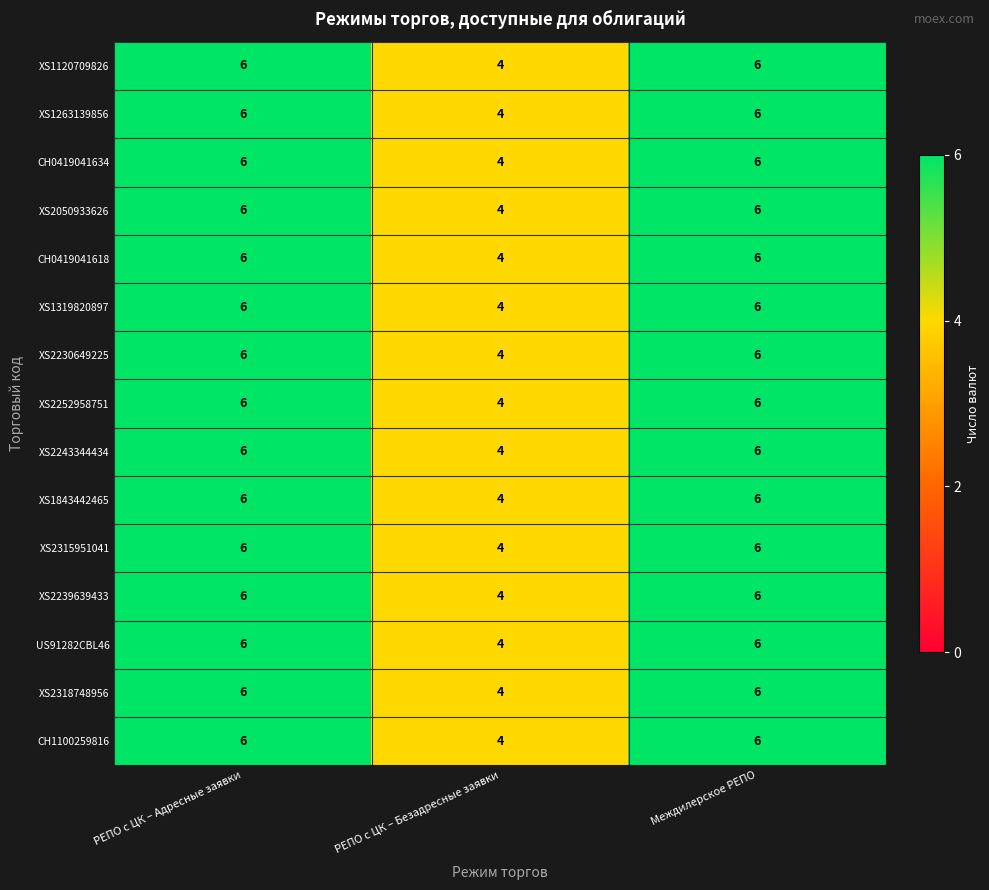

What is the sum of the CH0419041618 values at РЕПО с ЦК – Адресные заявки and Междилерское РЕПО?

12